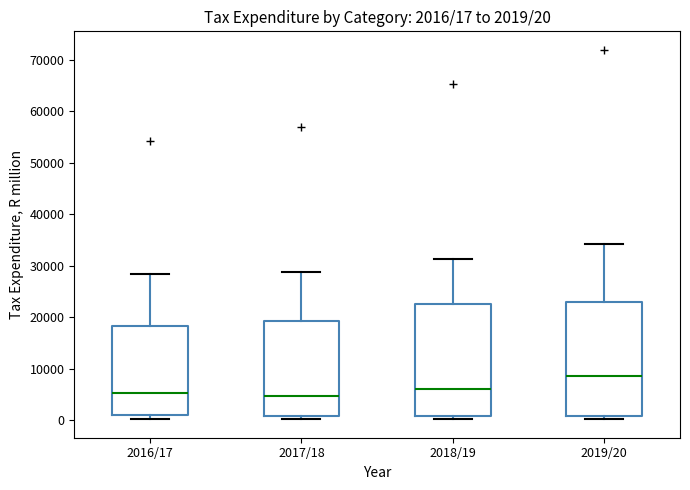

Which box has the highest median line?

2019/20